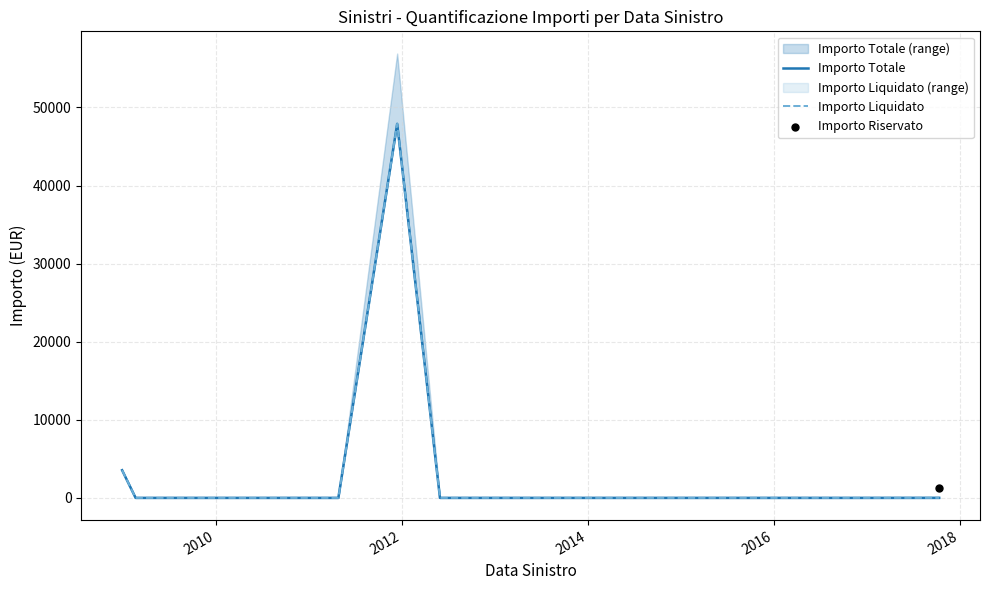

Which series has the largest Y range (max minus min)?

Importo Totale